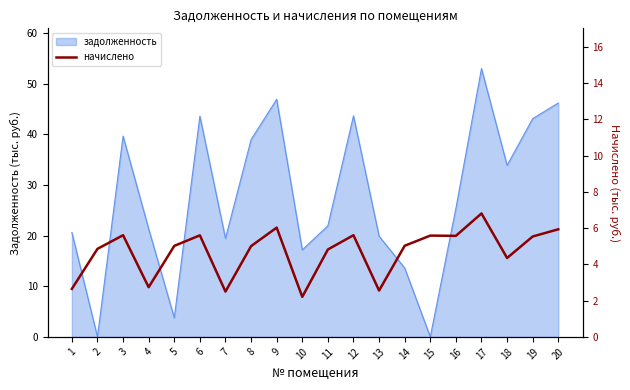

Is it true that the value at 13 is 2.6?

True